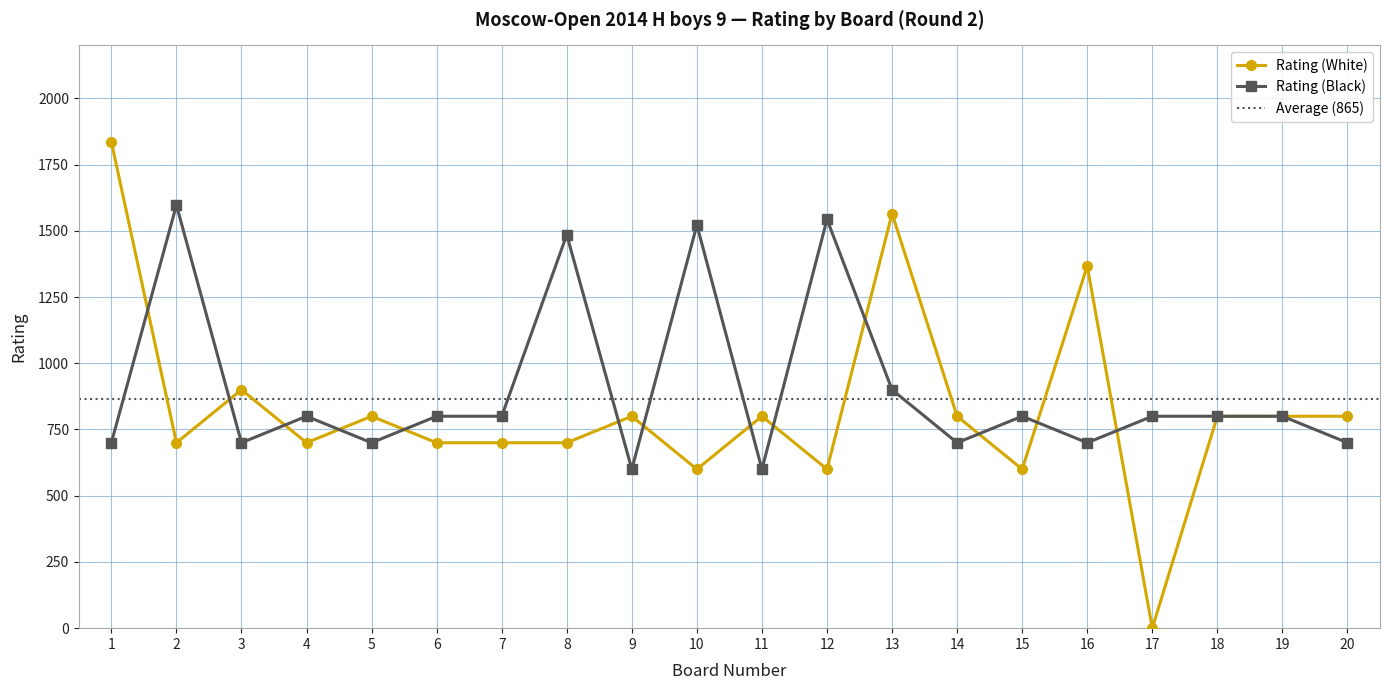

What is the average value of the Rating (Black) series?

902